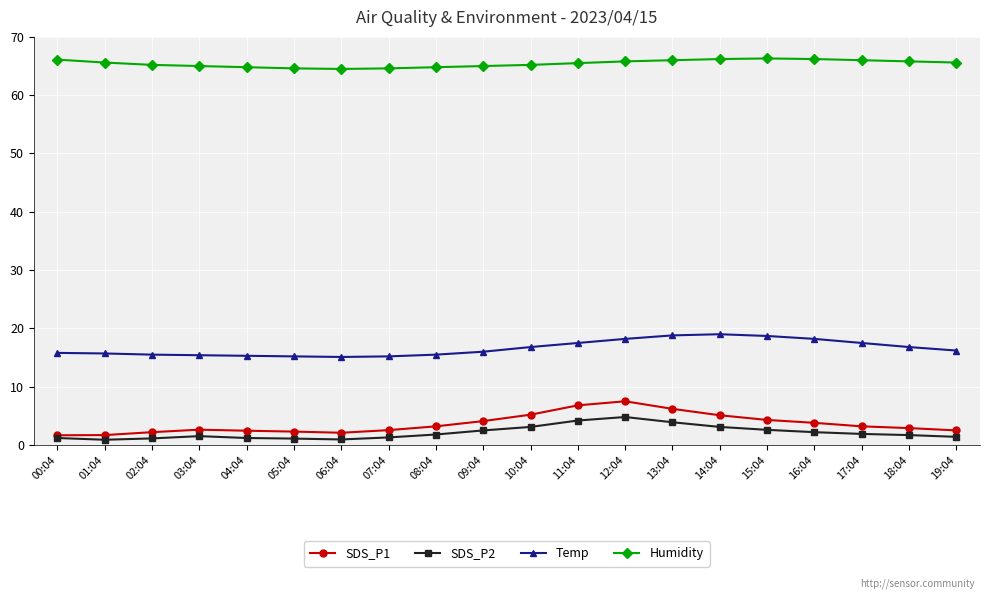

Read the Temp value at 07:04.

15.2